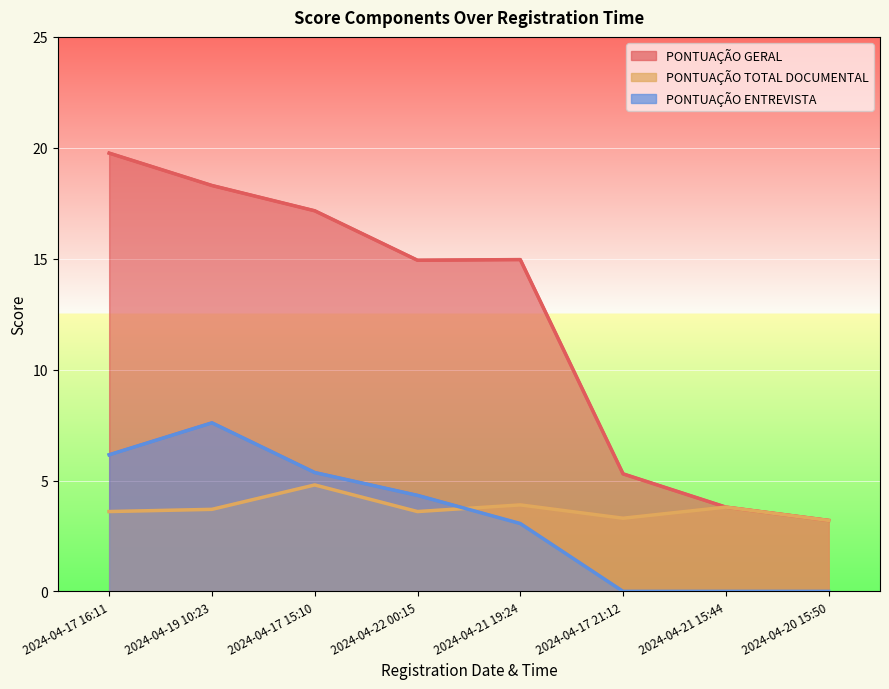

Reading left to right, list all the values displayed in this chart.

PONTUAÇÃO GERAL: 19.8	18.3	17.2	14.9	15.0	5.3	3.8	3.2
PONTUAÇÃO TOTAL DOCUMENTAL: 3.6	3.7	4.8	3.6	3.9	3.3	3.8	3.2
PONTUAÇÃO ENTREVISTA: 6.2	7.6	5.4	4.3	3.1	0.0	0.0	0.0